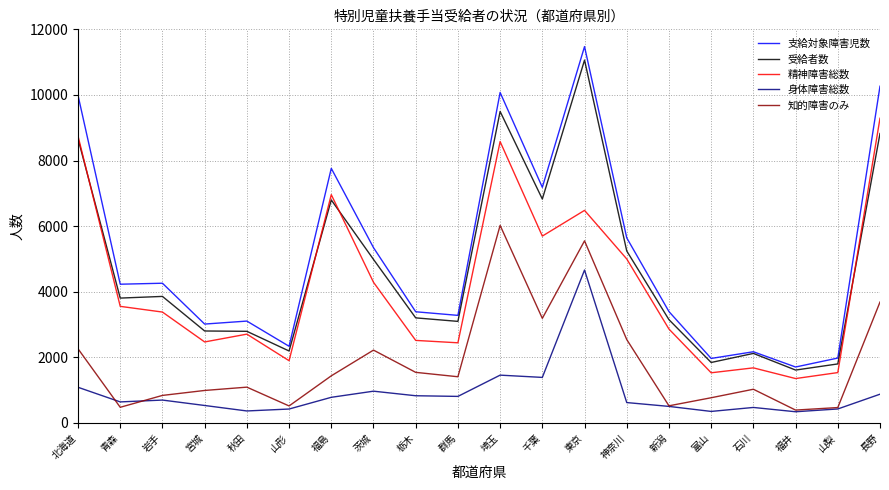

Is it true that 知的障害のみ equals 769 at 富山?

True